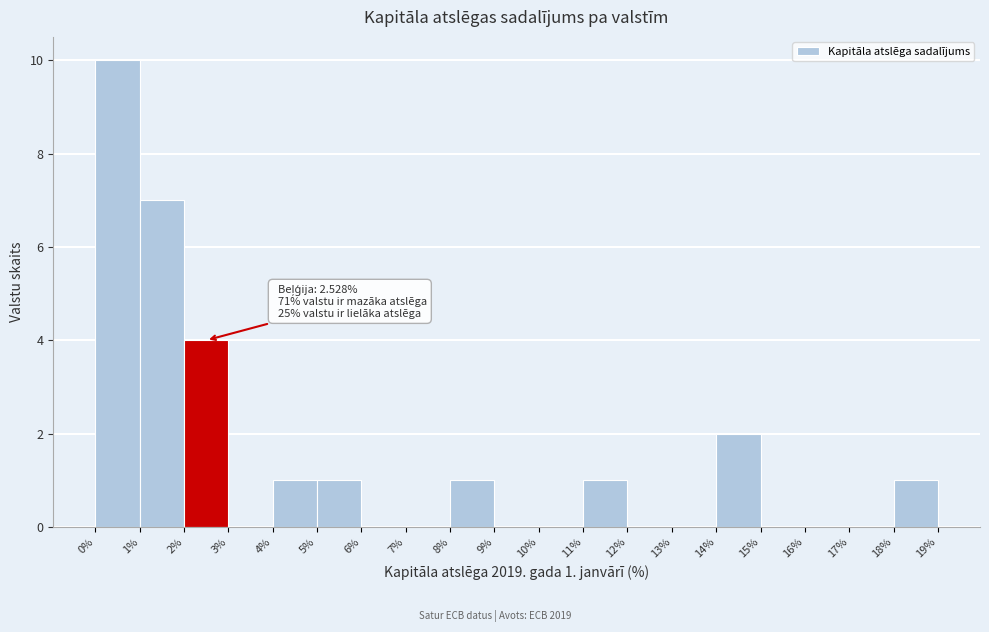

Over which range of the x-axis is the bar tallest?

0% to 1%